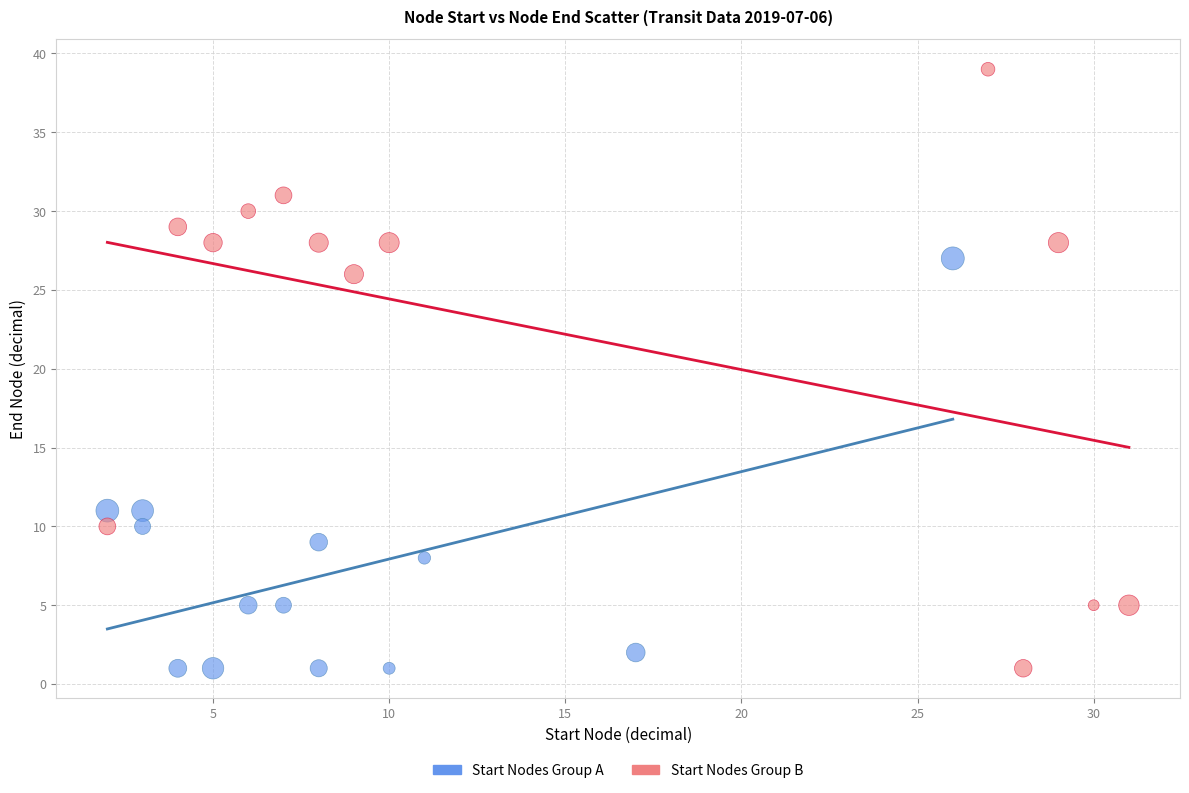

Which series contains the highest Y value?

Start Nodes Group B